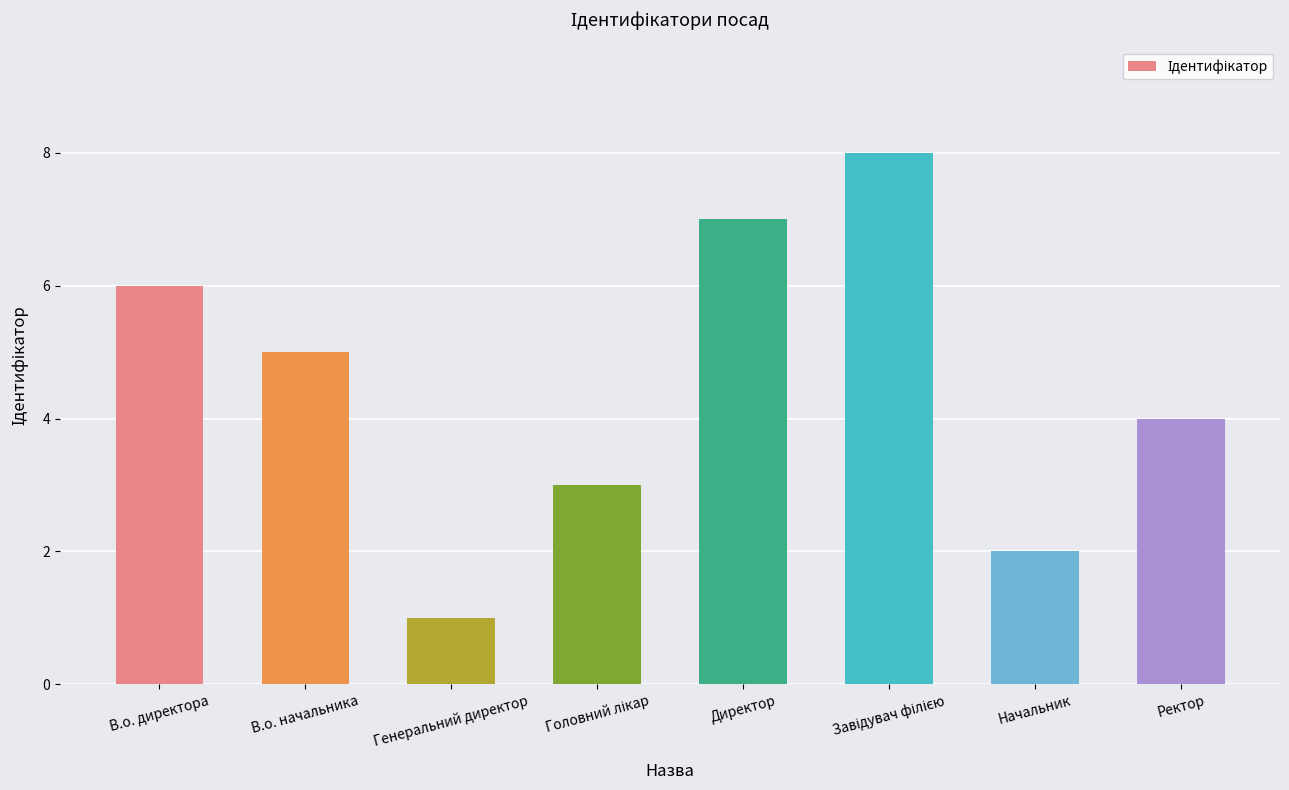

Which has a higher value, В.о. директора or Начальник?

В.о. директора